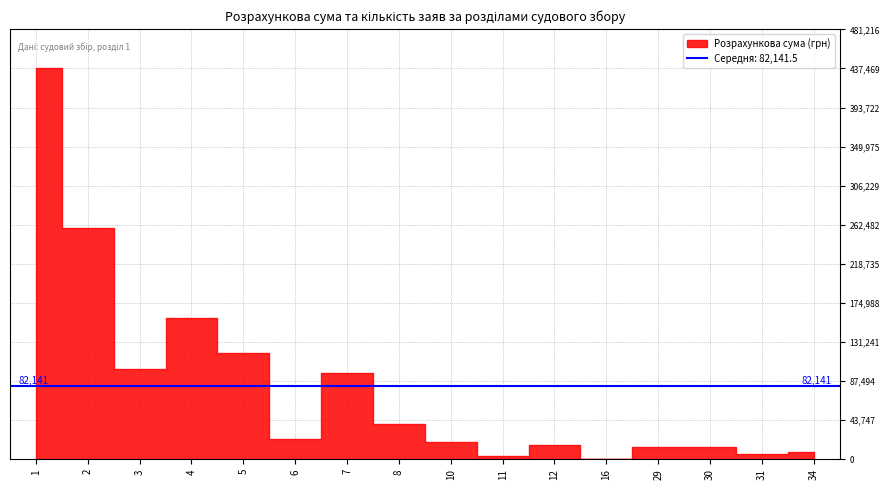

Between 2 and 10, which is larger?

2